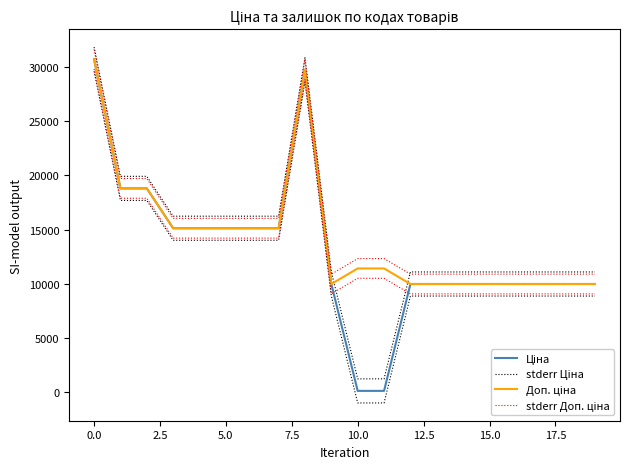

Rank the series at 19 from highest to lowest value.

stderr Ціна, stderr Доп. ціна, Ціна, Доп. ціна